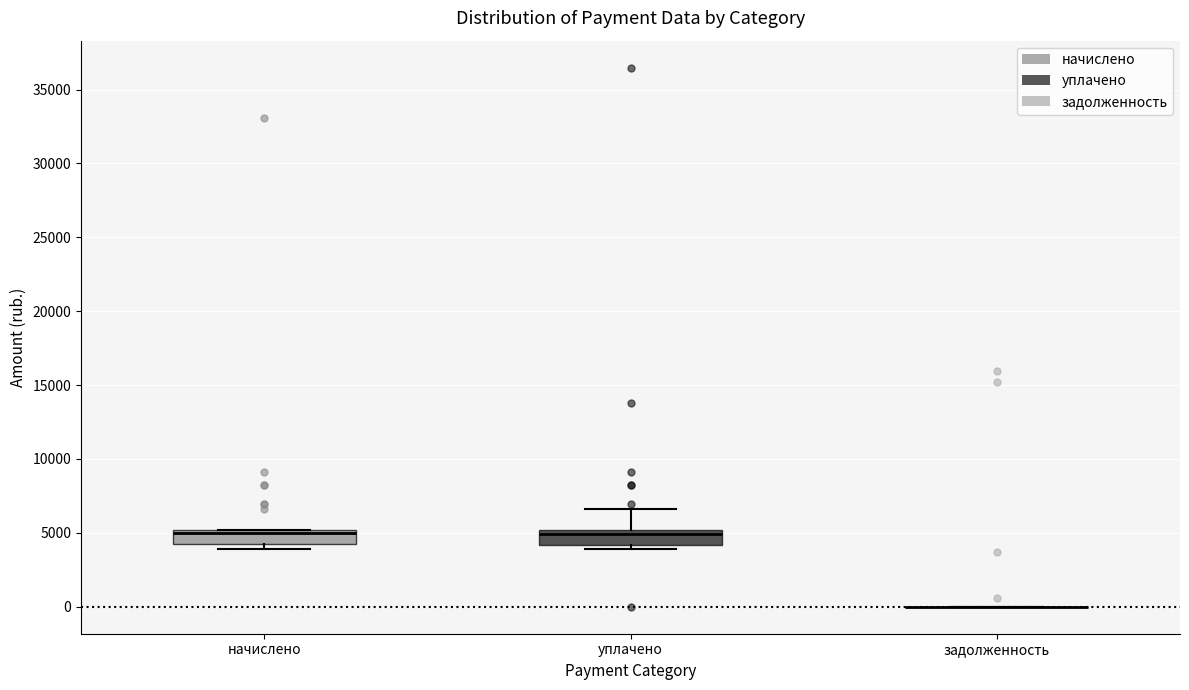

Reading left to right, read every box against the y-axis: the position of its median line, the range the box covers, and the ends of its whiskers. The values are not printed on the chart, so give them approximately, as read against the axis.

начислено: median 5000 (just below the box's upper edge), box 4000 to 5000, whiskers 4000 (just below the box's lower edge) to 5000
уплачено: median 5000 (just below the box's upper edge), box 4000 to 5000, whiskers 4000 (just below the box's lower edge) to 6500
задолженность: box collapsed to a line at 0, whiskers 0 to 0